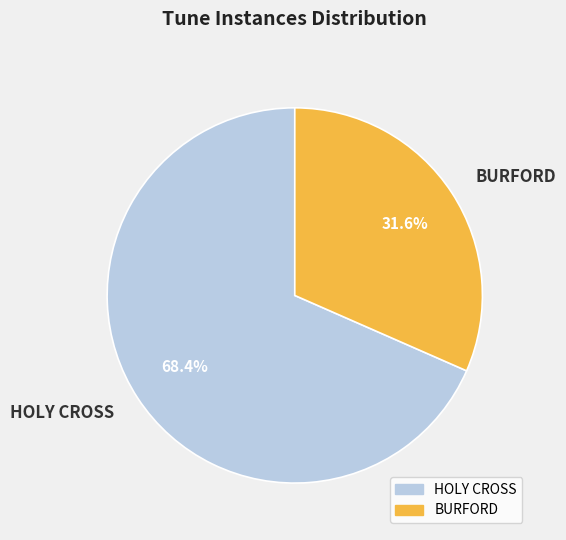

Is it true that BURFORD is 41% of the pie?

False